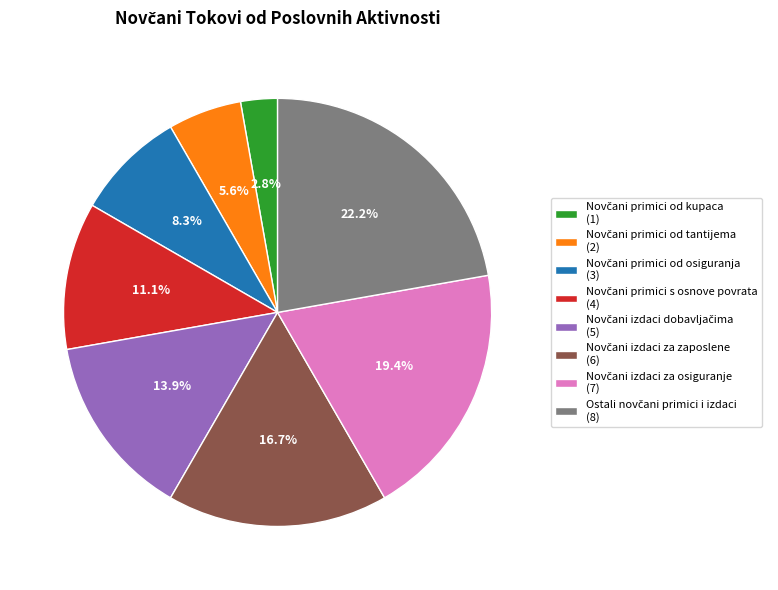

Does any single category account for the majority?

No